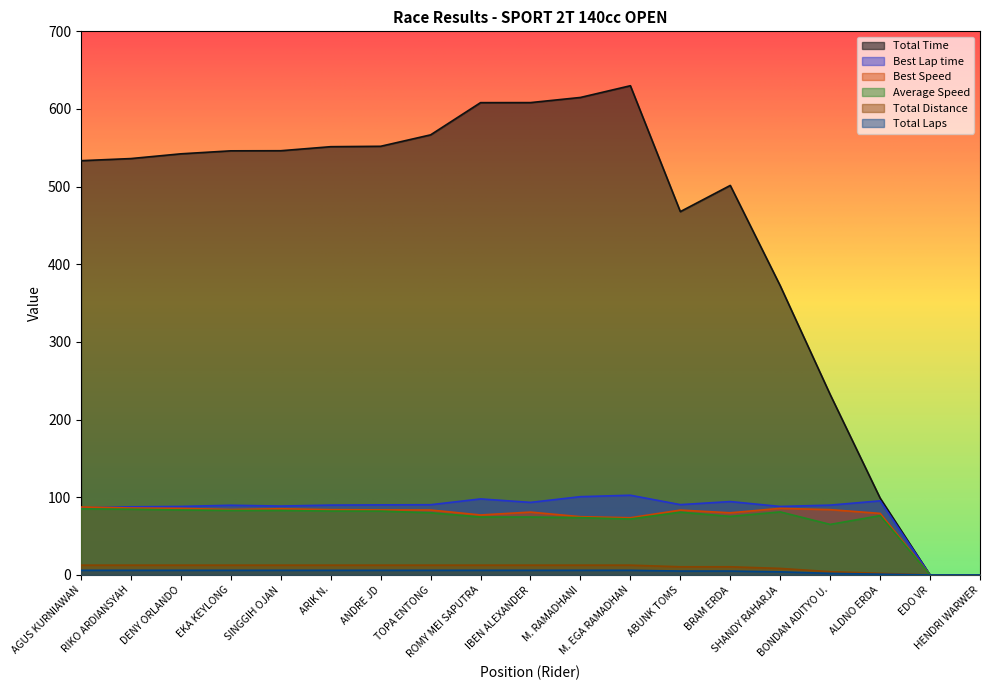

The value of Best Lap time at ALDNO ERDA is 95.4. True or false?

True